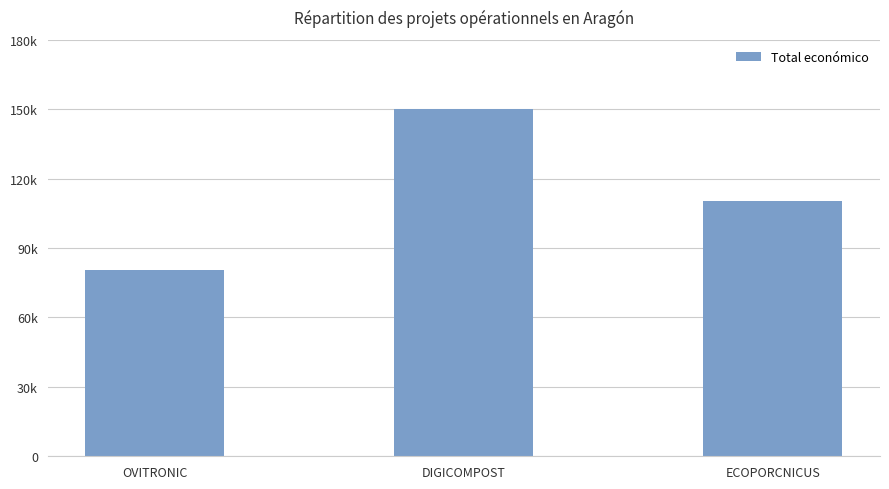

The value at OVITRONIC is 39955. True or false?

False